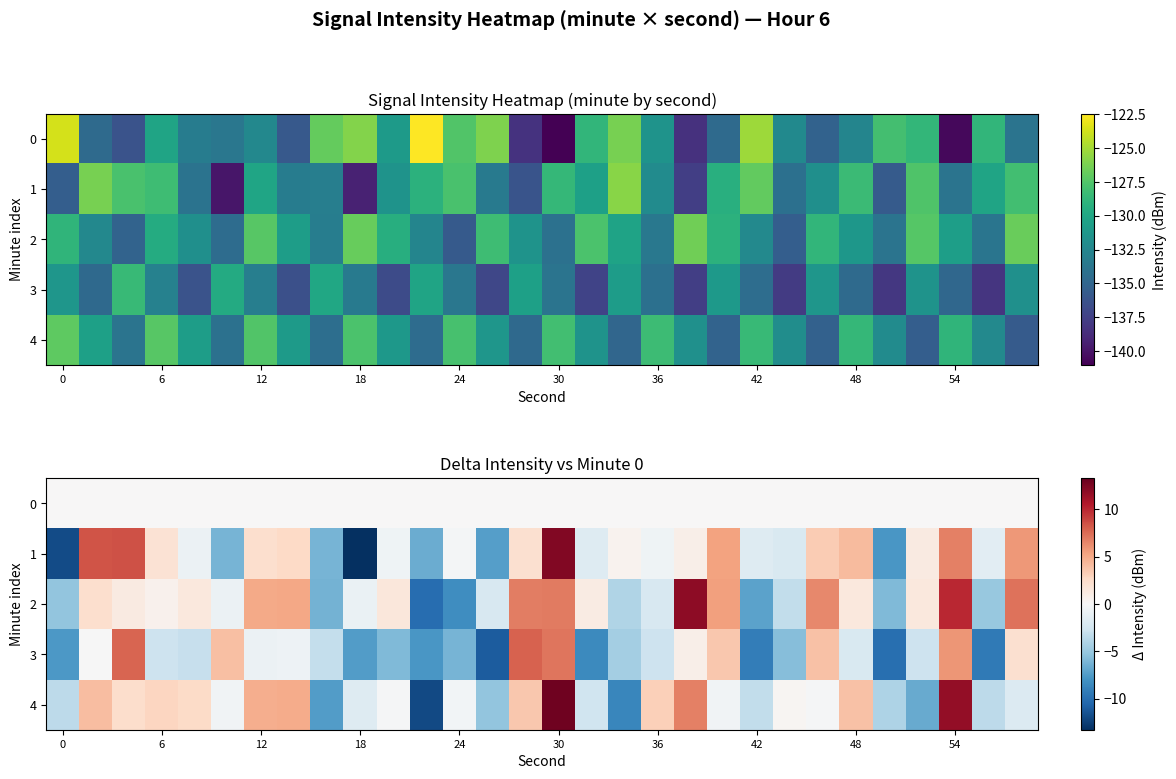

Where is 3 nearest to the value -1?

12